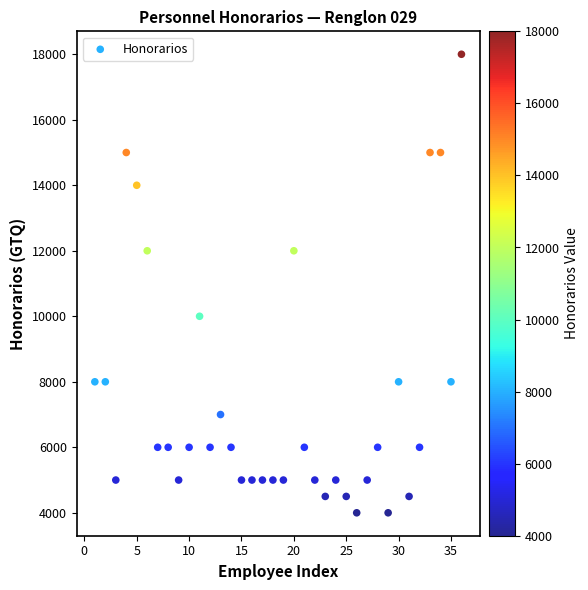

What is the range of X values (max minus min)?

35